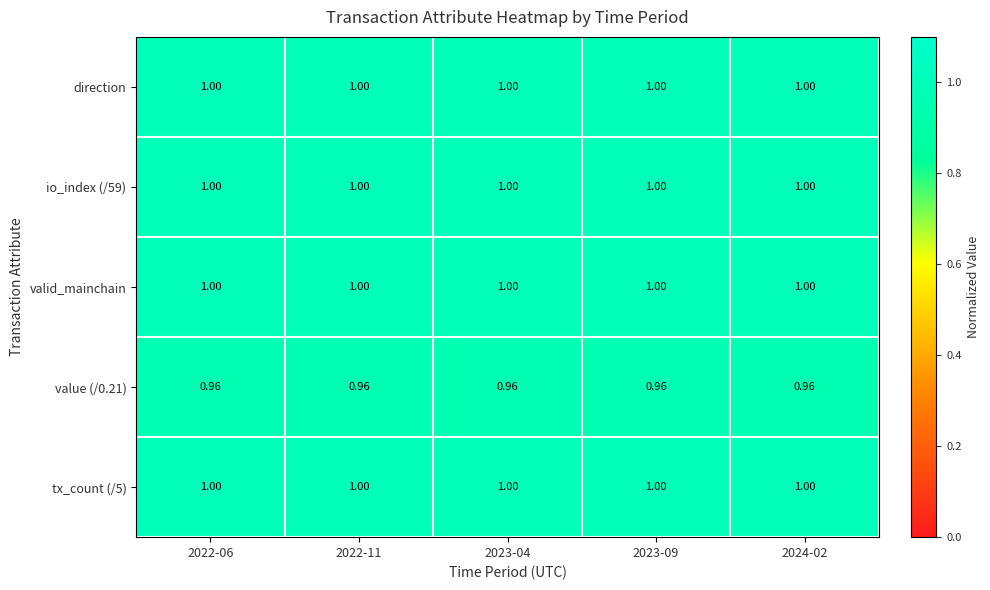

Reading left to right, list all the values displayed in this chart.

direction: 2022-06=1.0	2022-11=1.0	2023-04=1.0	2023-09=1.0	2024-02=1.0
io_index (/59): 2022-06=1.0	2022-11=1.0	2023-04=1.0	2023-09=1.0	2024-02=1.0
valid_mainchain: 2022-06=1.0	2022-11=1.0	2023-04=1.0	2023-09=1.0	2024-02=1.0
value (/0.21): 2022-06=1.0	2022-11=1.0	2023-04=1.0	2023-09=1.0	2024-02=1.0
tx_count (/5): 2022-06=1.0	2022-11=1.0	2023-04=1.0	2023-09=1.0	2024-02=1.0